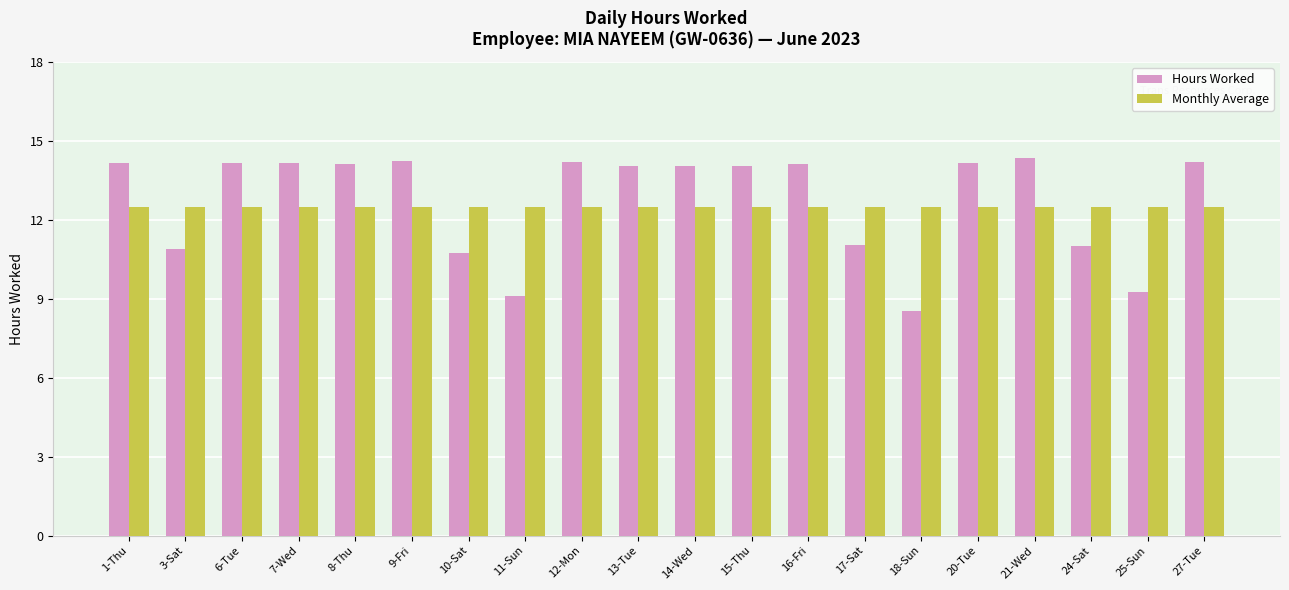

True or false: Monthly Average has a value of 12.5 at 25-Sun.

True